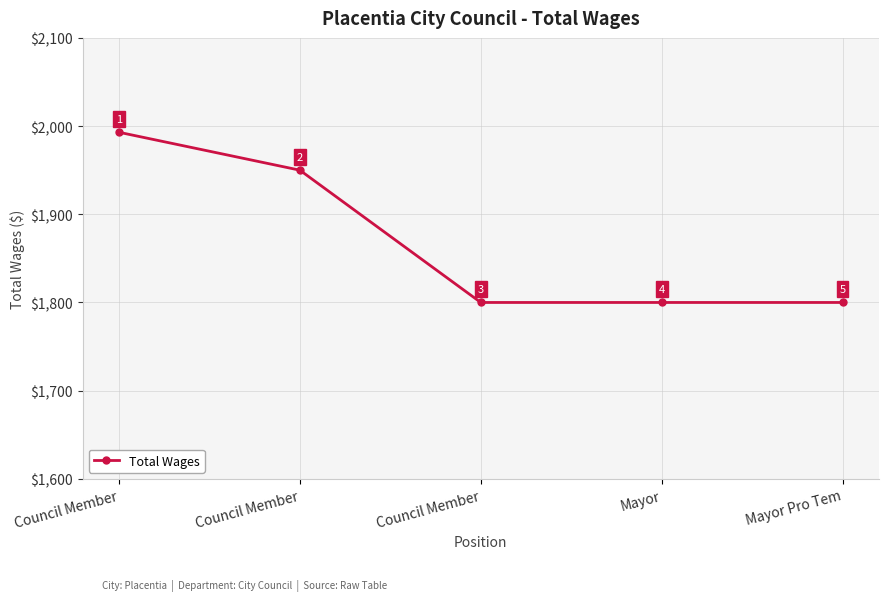

What is the average value?

1869